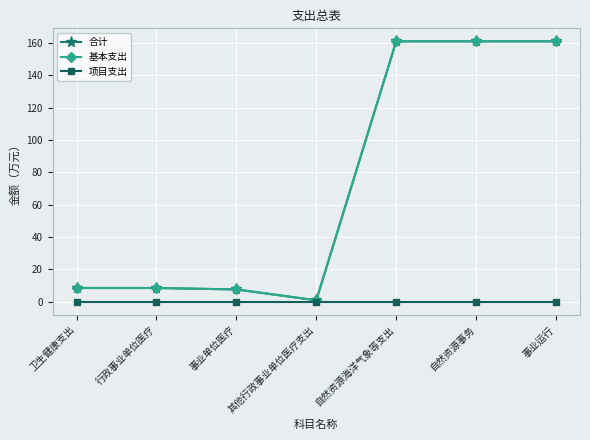

Is this an area chart (filled region under the line)?

No